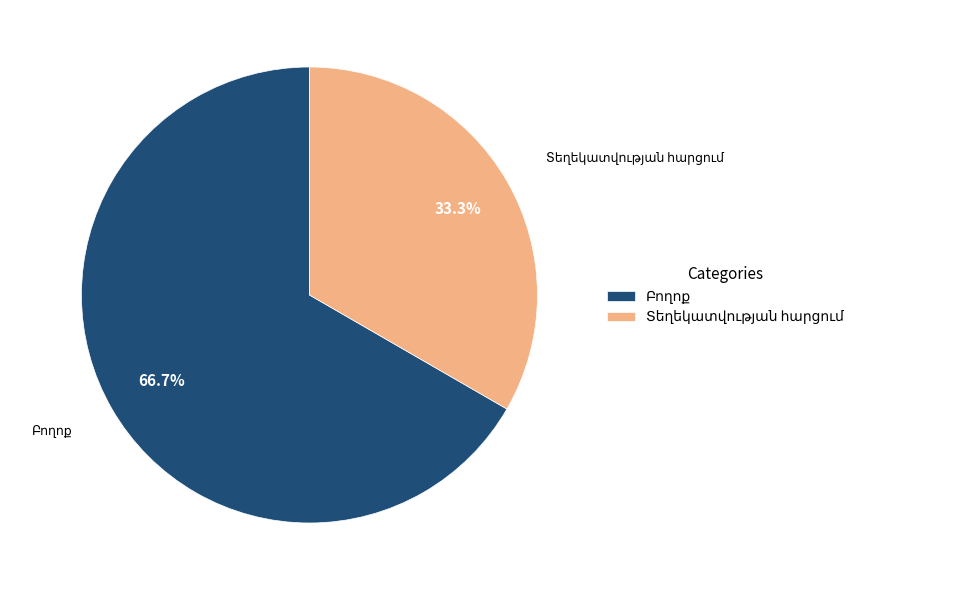

Is there a majority slice in this chart?

Yes